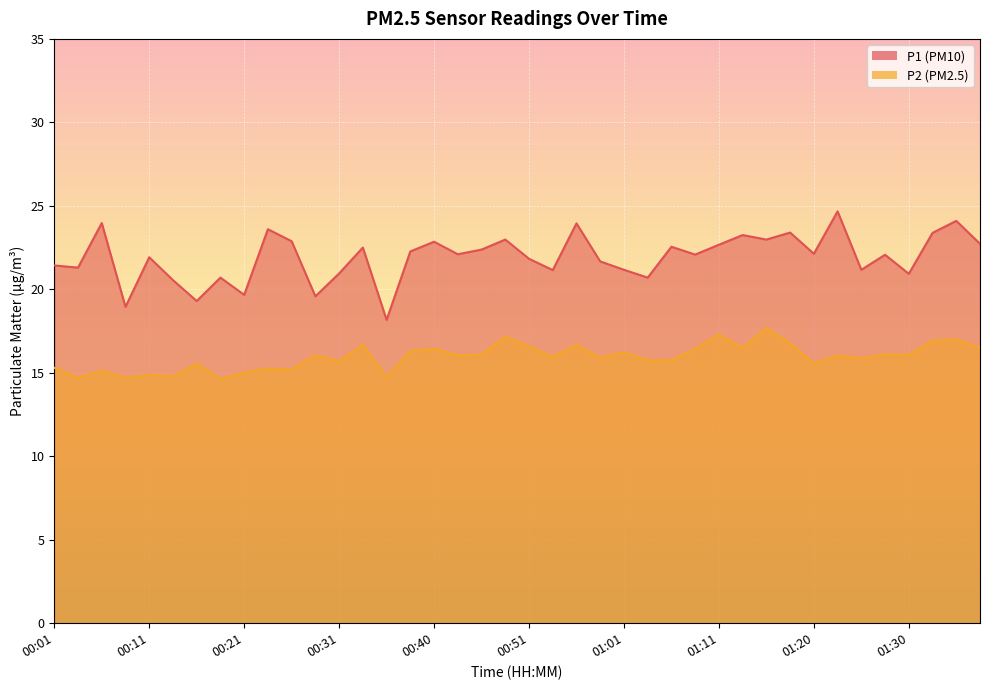

How many interior local peaks does the P1 series have?

14